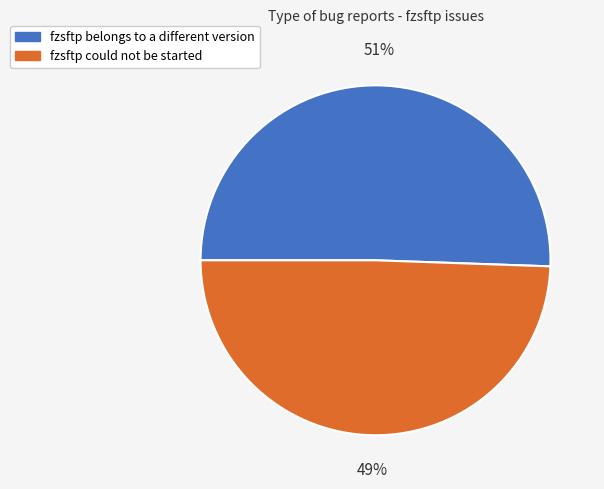

To the nearest percent, what portion does fzsftp could not be started represent?

49%